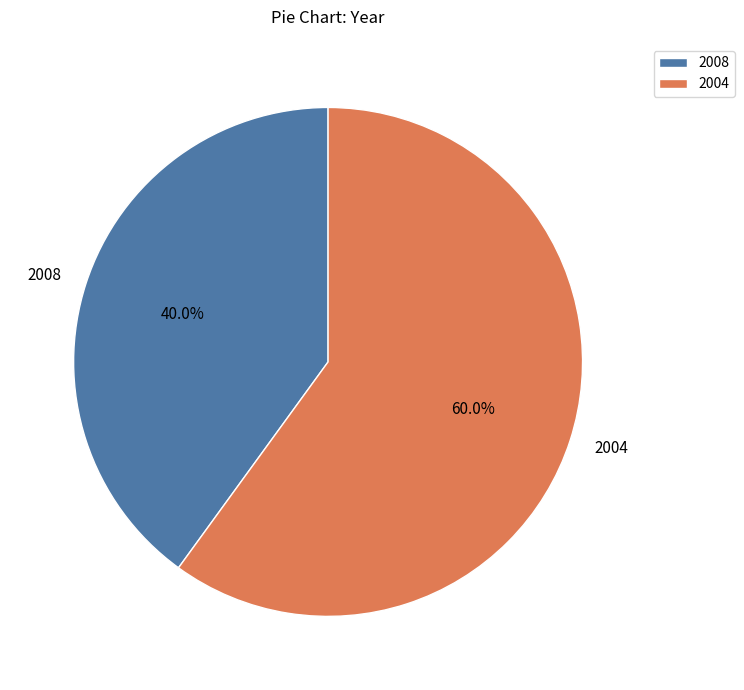

What percentage is NOT represented by 2008?

60.0%